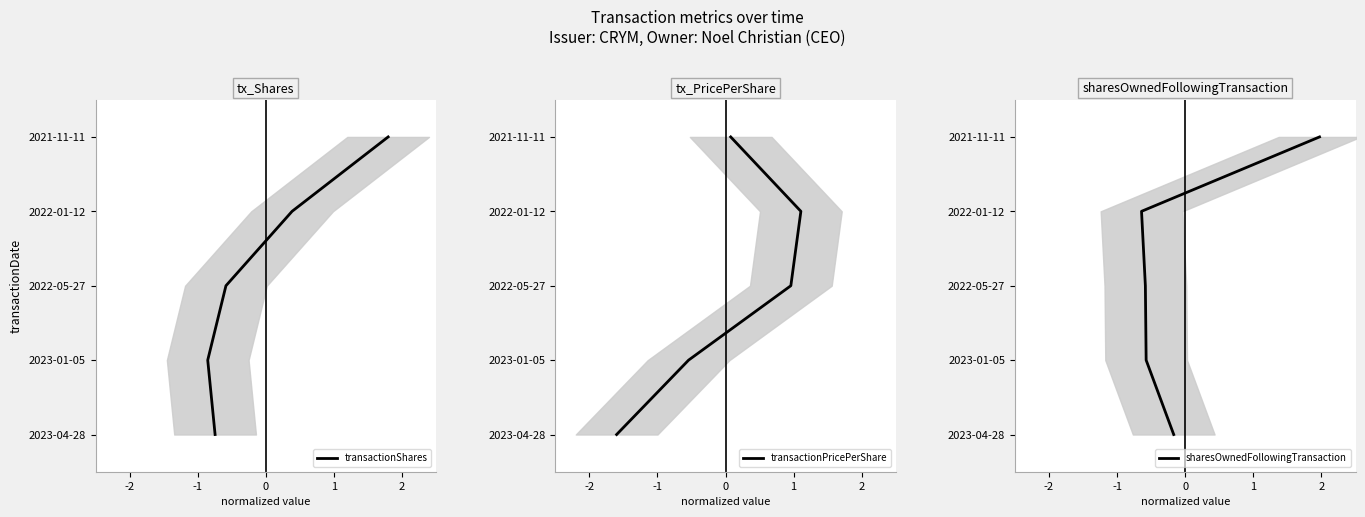

How many lines are shown in the chart?

3